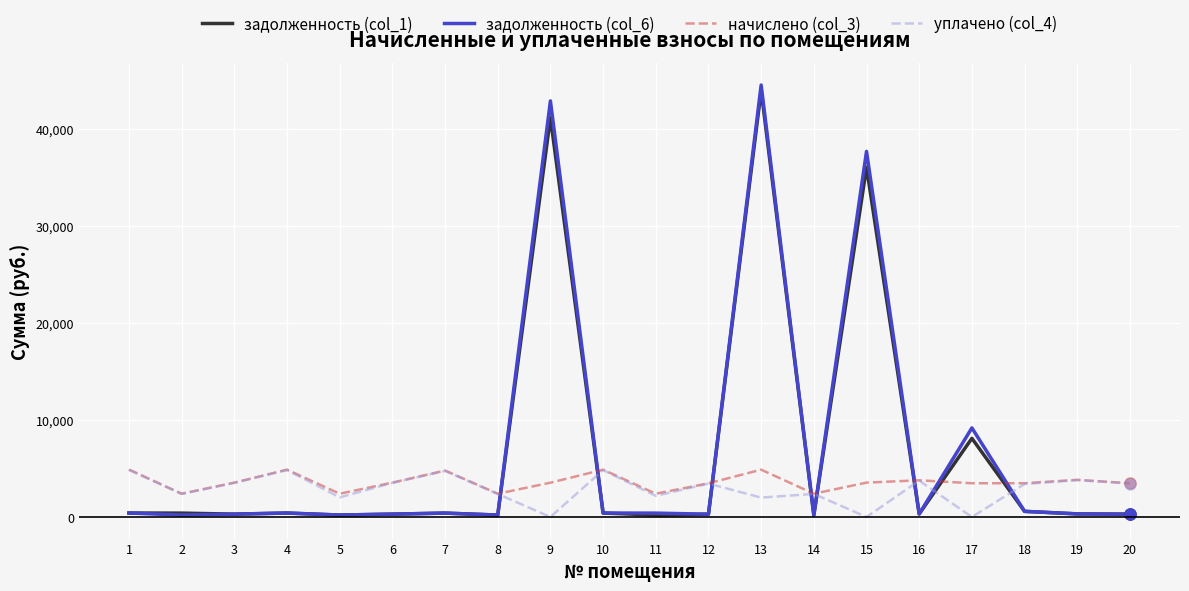

What is the greatest value displayed?

44502.1